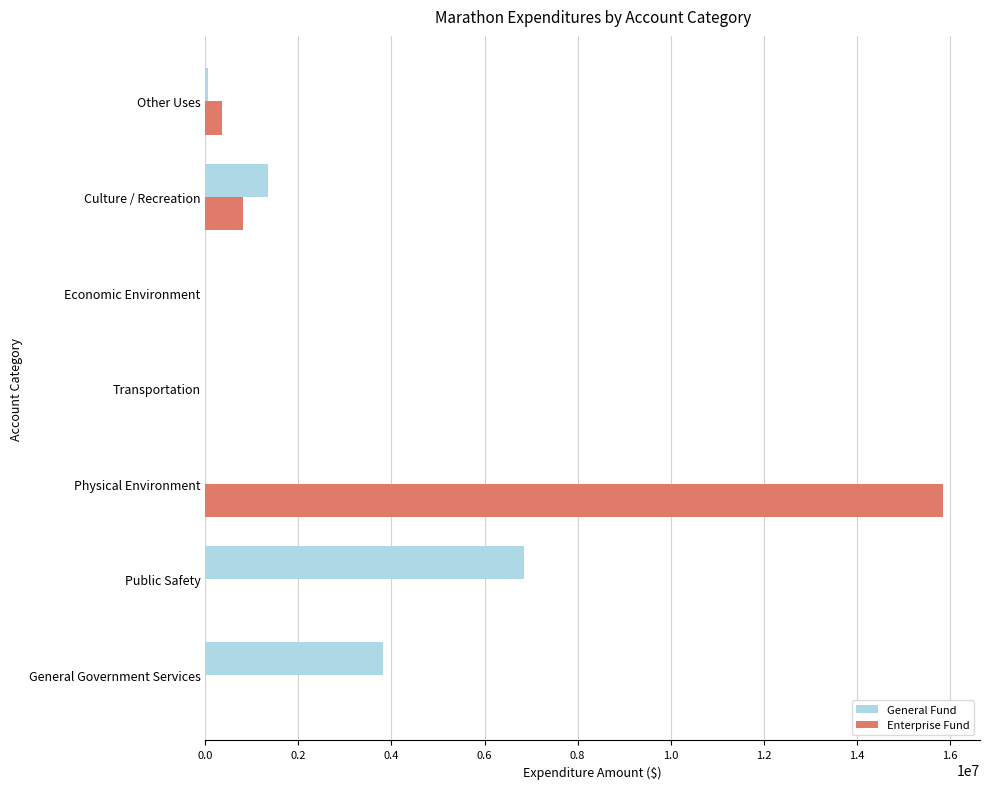

What is the sum of all General Fund values?

12069724